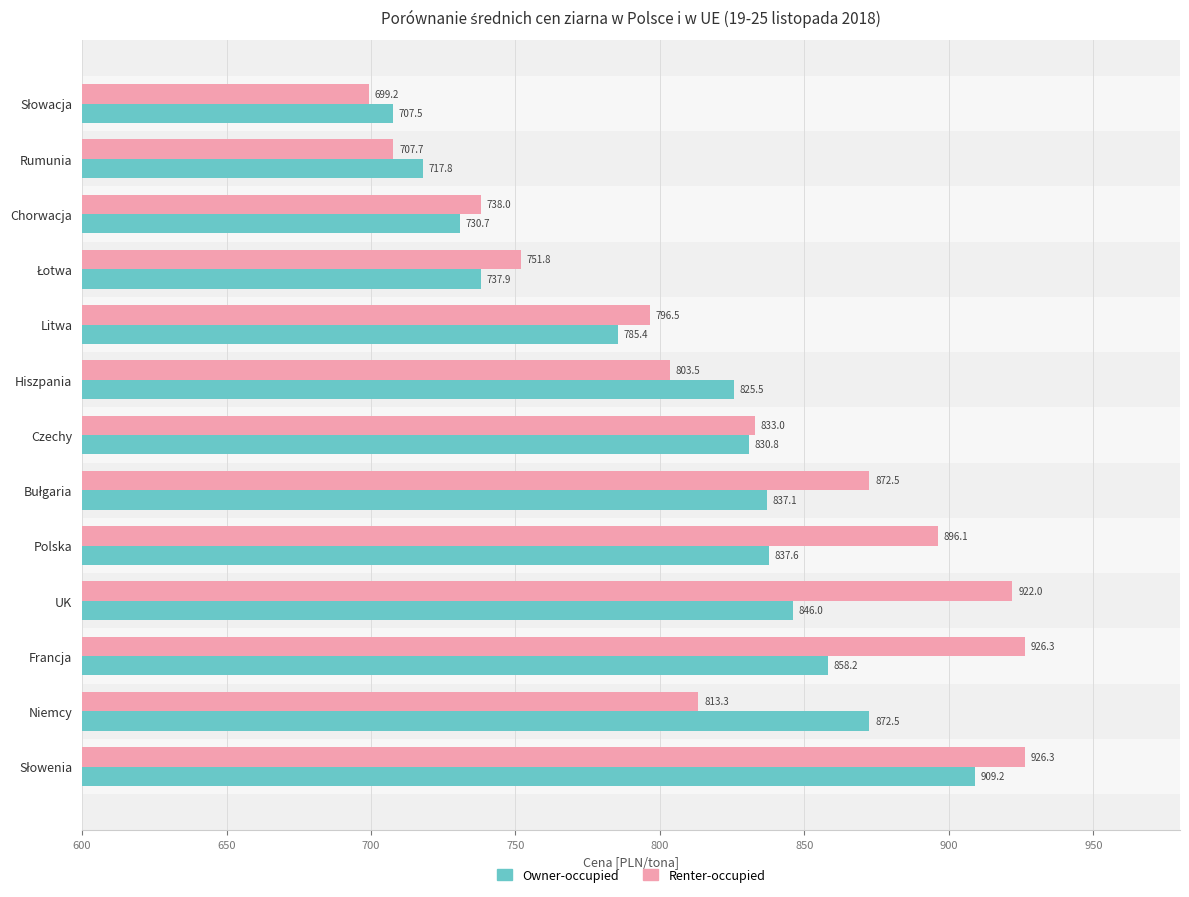

What is the spread (max minus min) of values at Francja?

68.1